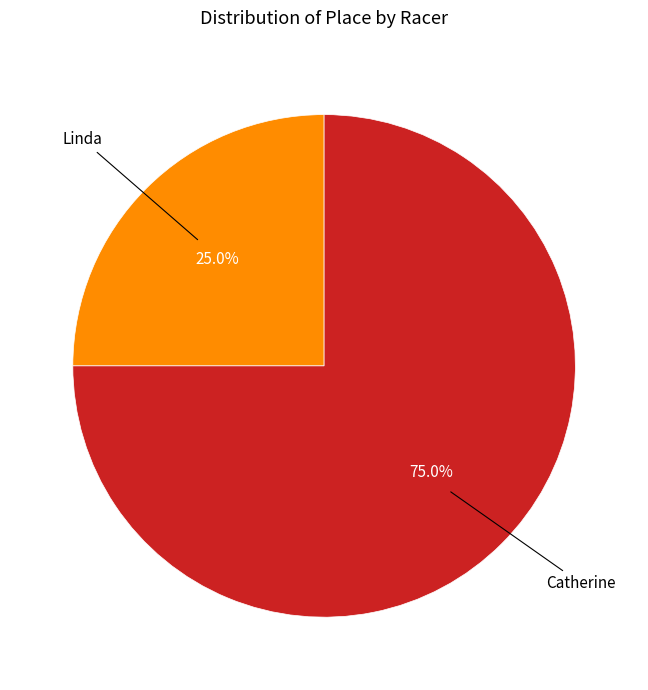

Which has a higher value, Linda or Catherine?

Catherine